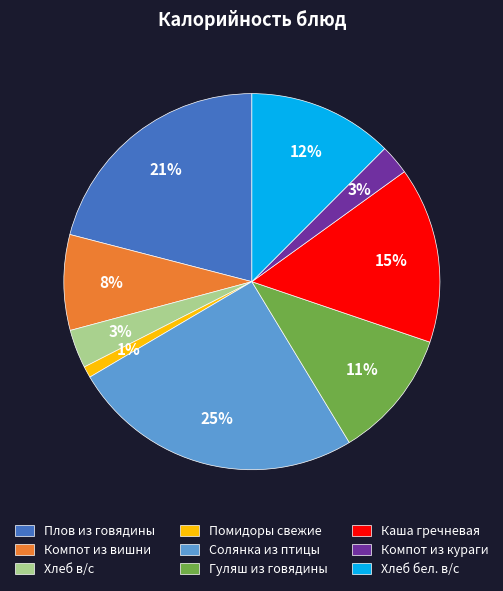

True or false: Помидоры свежие accounts for 11% of the total.

False